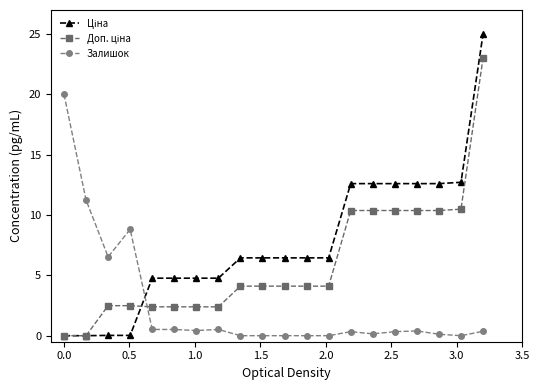

What is the value of the Залишок point at the 2nd from the left?

11.2